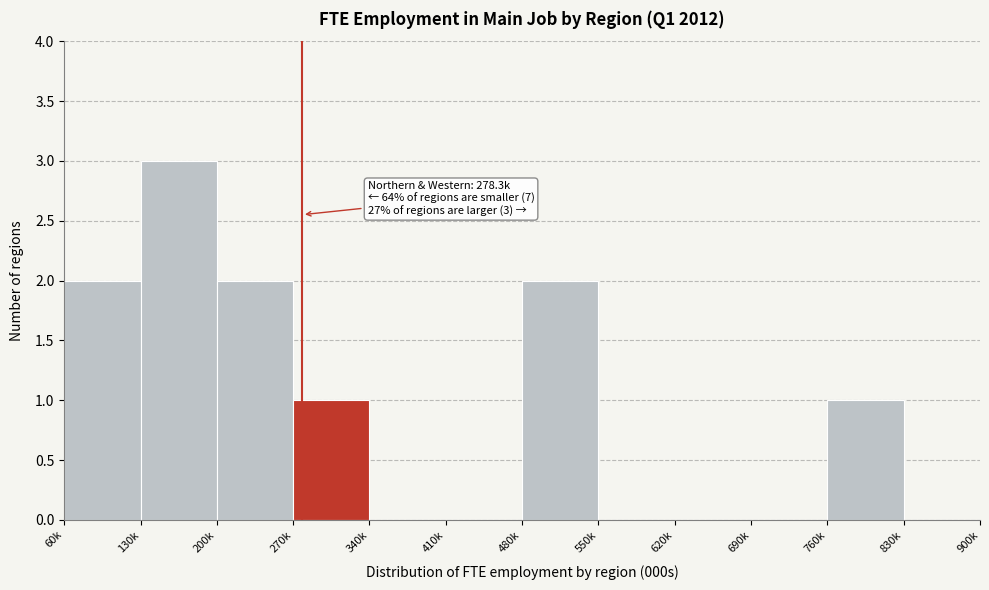

Reading right to left, transcribe all the data shown in this chart.

830k=0	760k=1	690k=0	620k=0	550k=0	480k=2	410k=0	340k=0	270k=1	200k=2	130k=3	60k=2